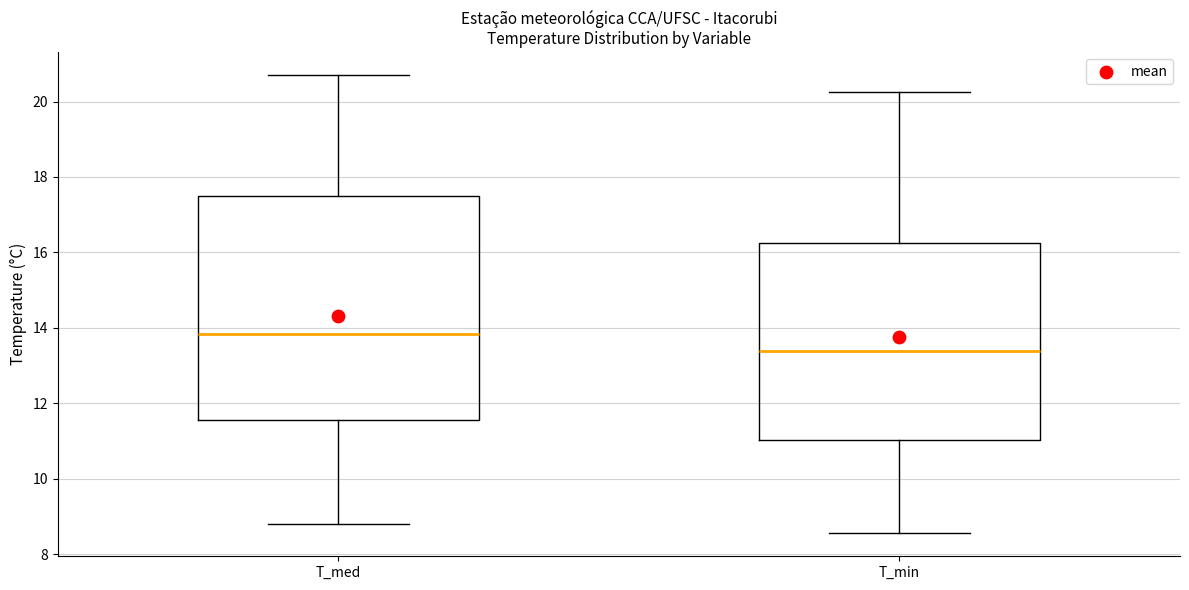

Which box's median line is the lowest?

T_min